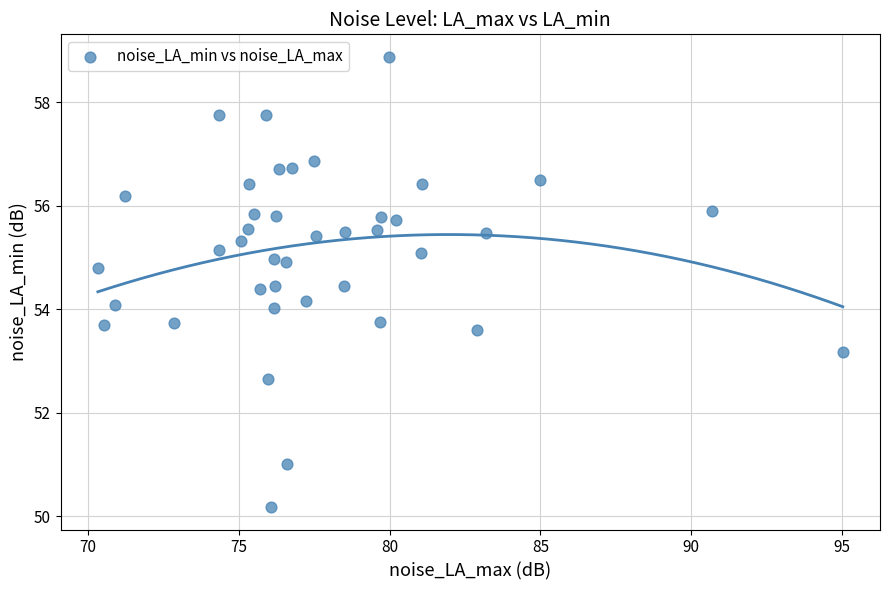

What is the range of X values (max minus min)?

24.7